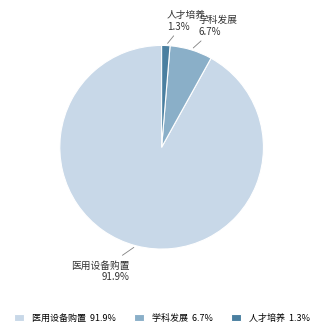

Is 学科发展 the majority of the pie?

No